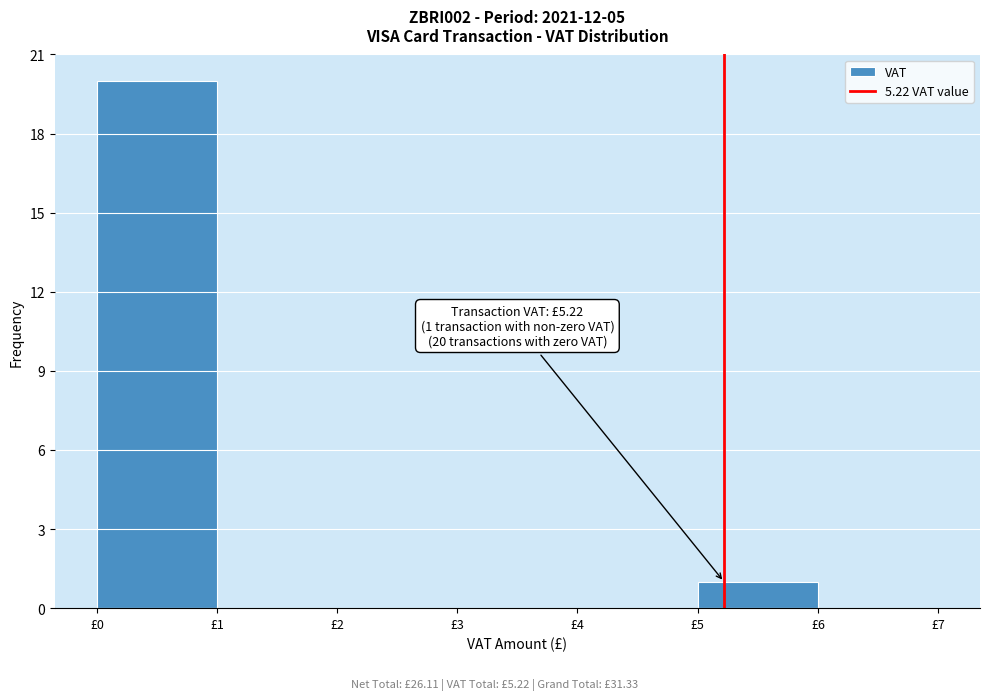

Which range on the x-axis has the tallest bar?

0 to 1